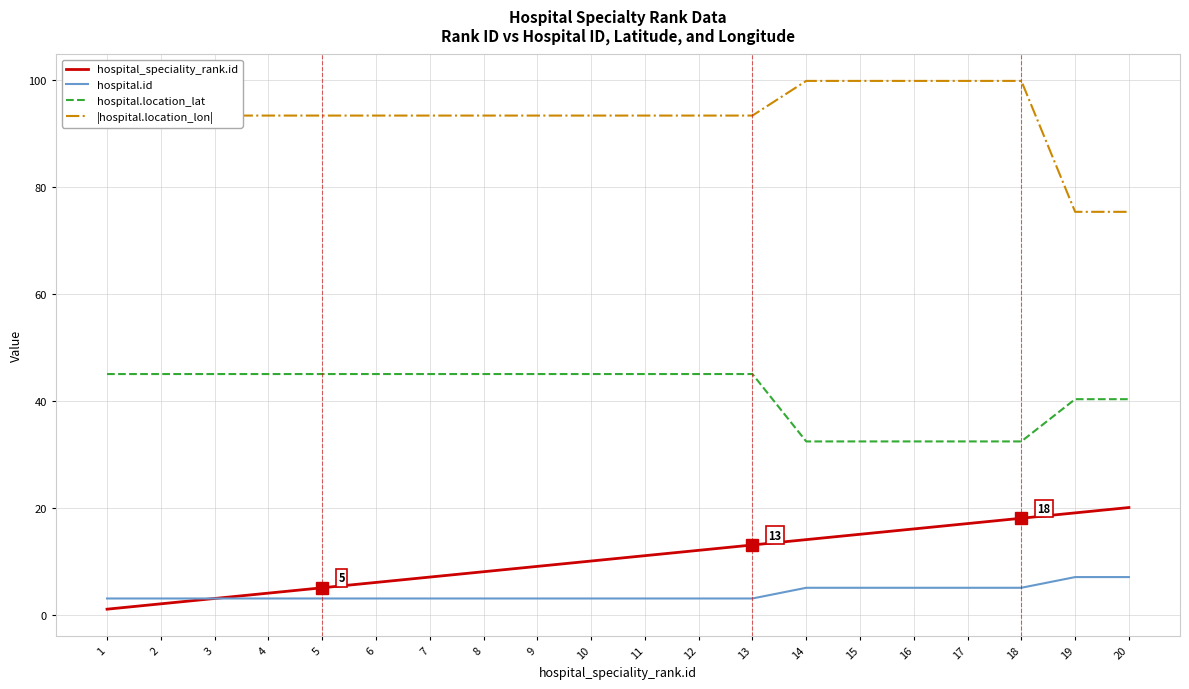

What is the smallest value displayed?

1.0